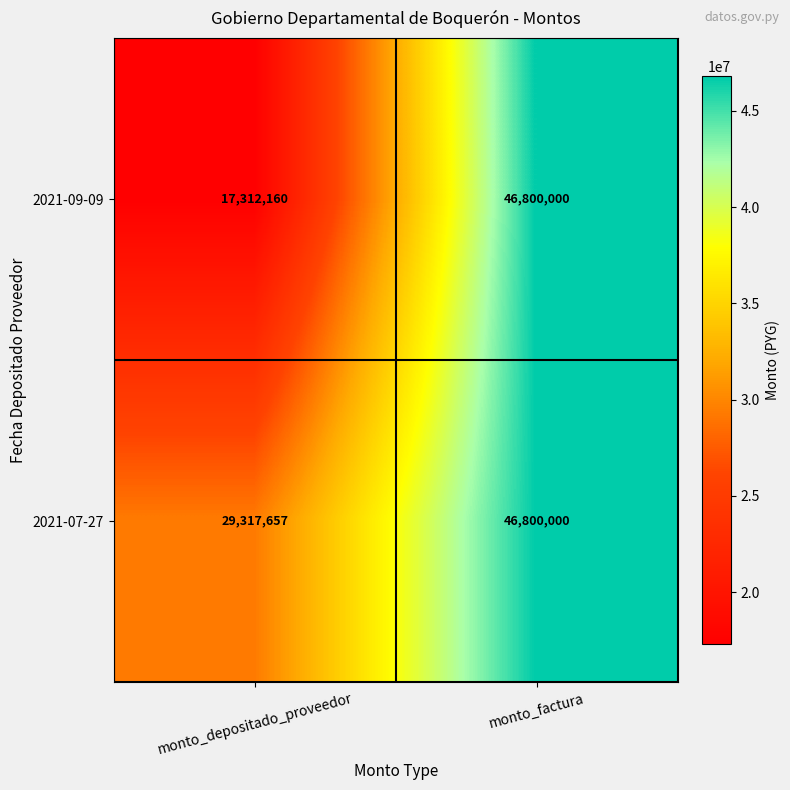

What is the sum of all 2021-07-27 values?

76117657